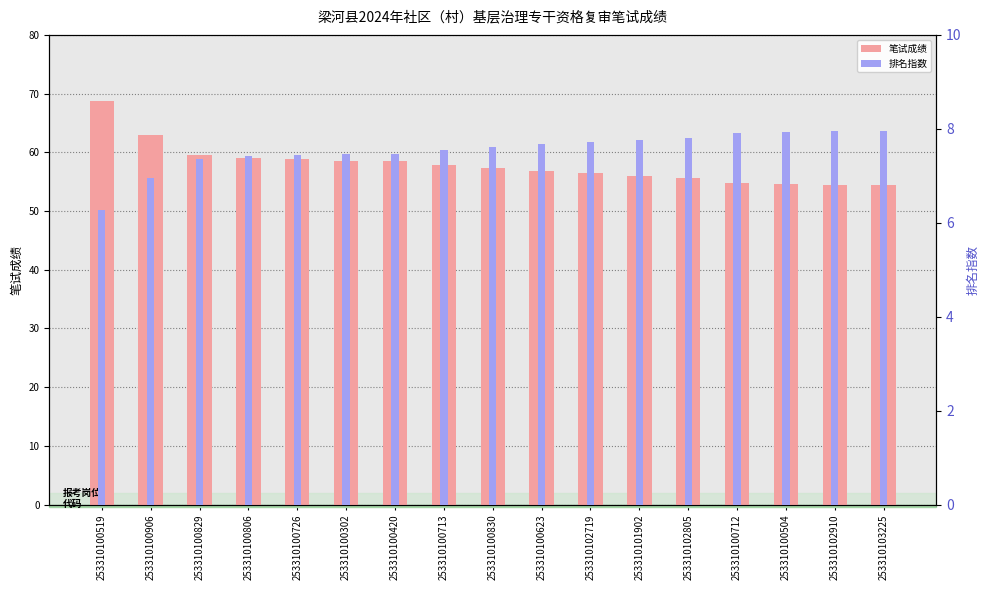

What position from the right is 253310100726?

13